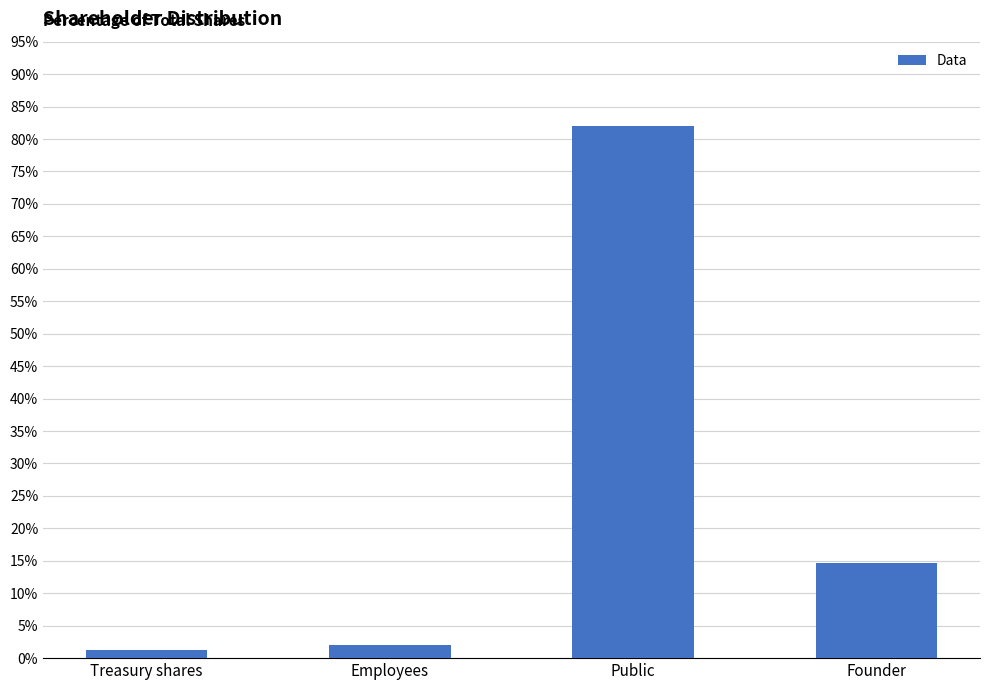

How many categories are shown in the chart?

4